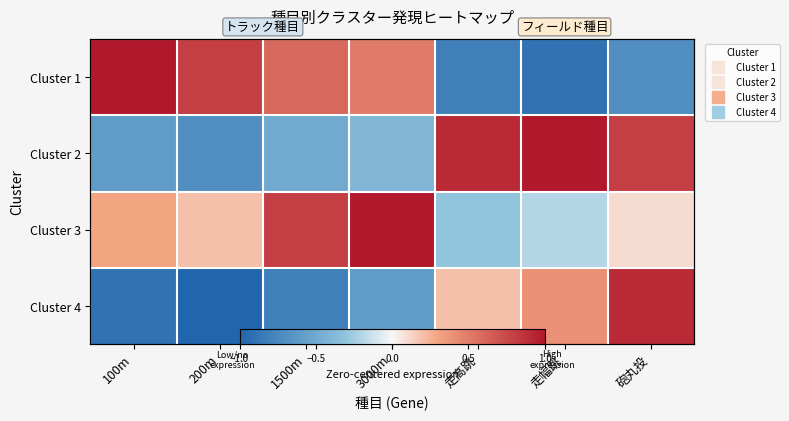

At which label does Cluster 2 first exceed 0?

走高跳